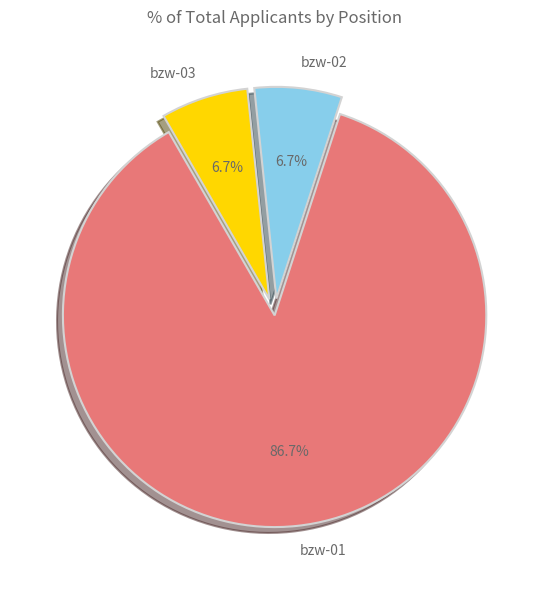

True or false: bzw-01 accounts for 87% of the total.

True